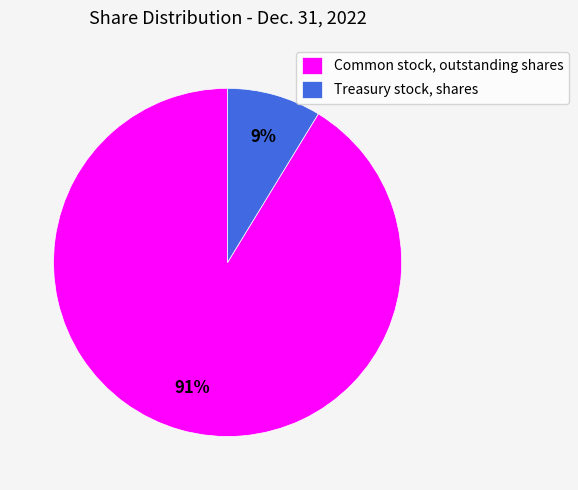

Combined, do Treasury stock, shares and Common stock, outstanding shares account for over 50%?

Yes